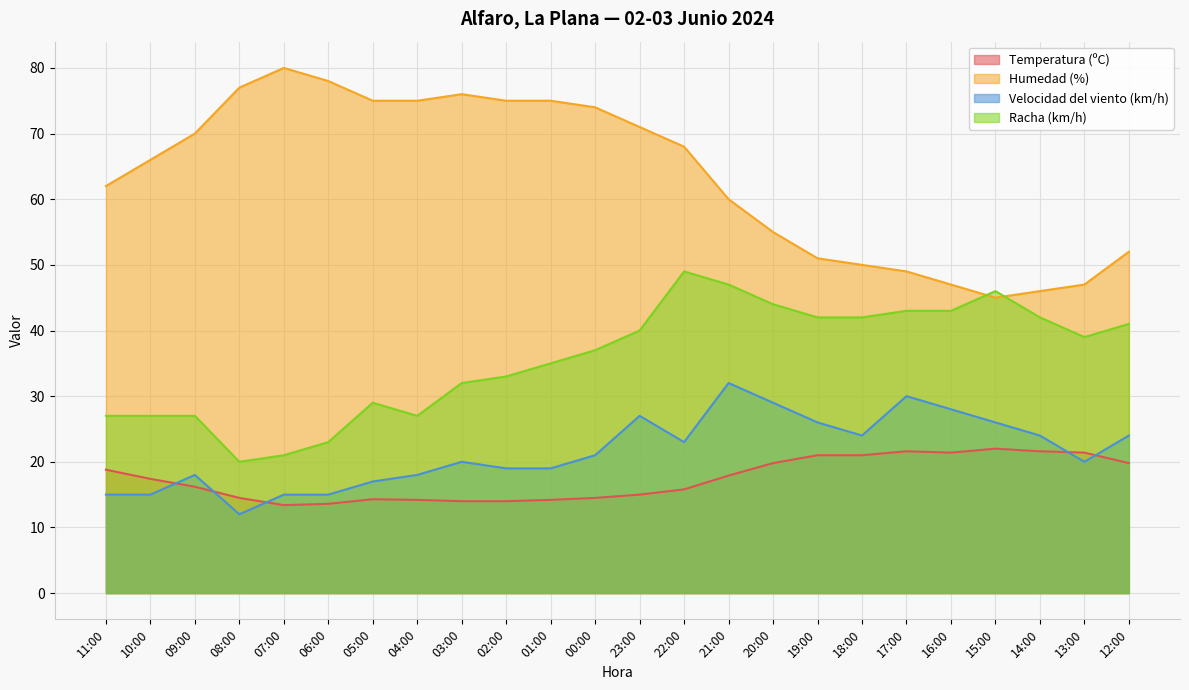

Does the chart display data point markers on the line(s)?

No